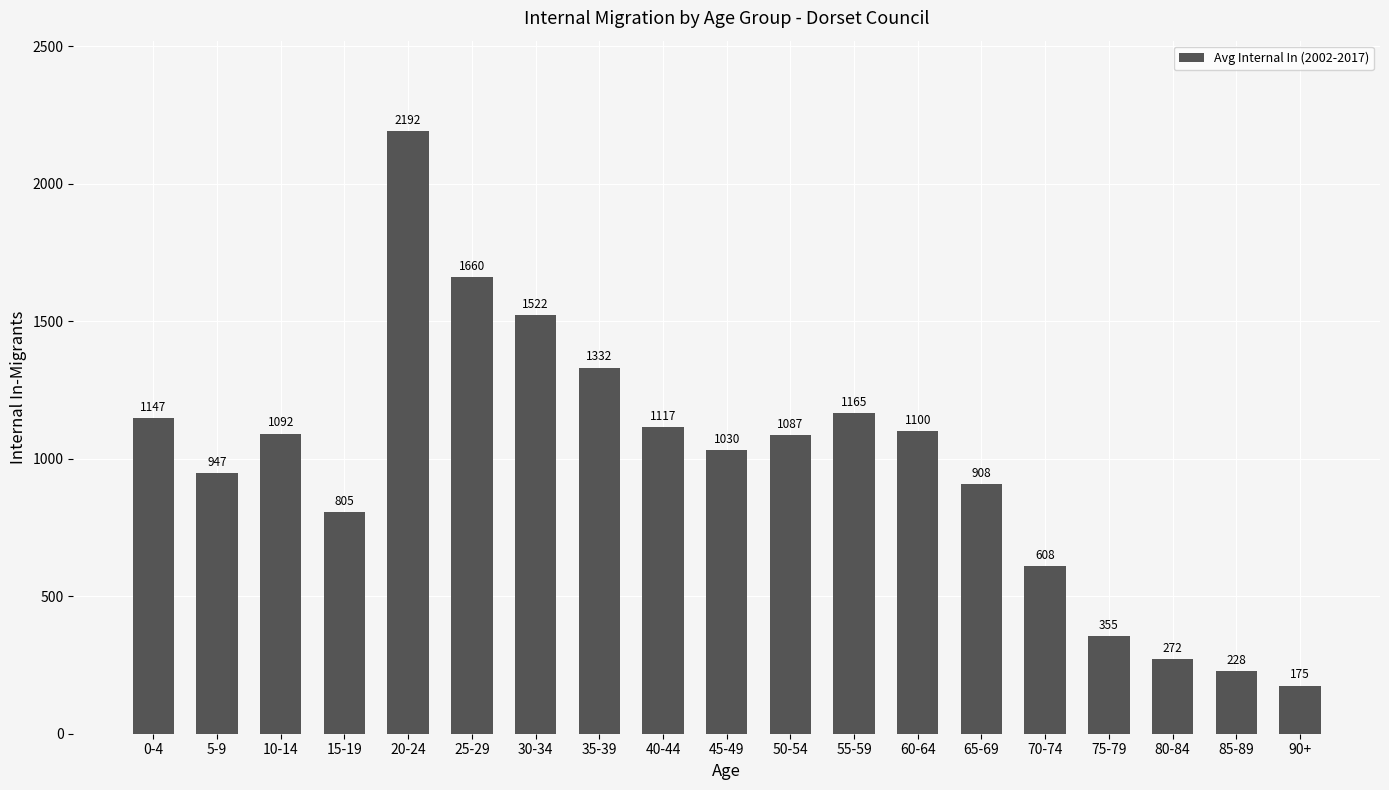

List the labels in order of value, largest first.

20-24, 25-29, 30-34, 35-39, 55-59, 0-4, 40-44, 60-64, 10-14, 50-54, 45-49, 5-9, 65-69, 15-19, 70-74, 75-79, 80-84, 85-89, 90+